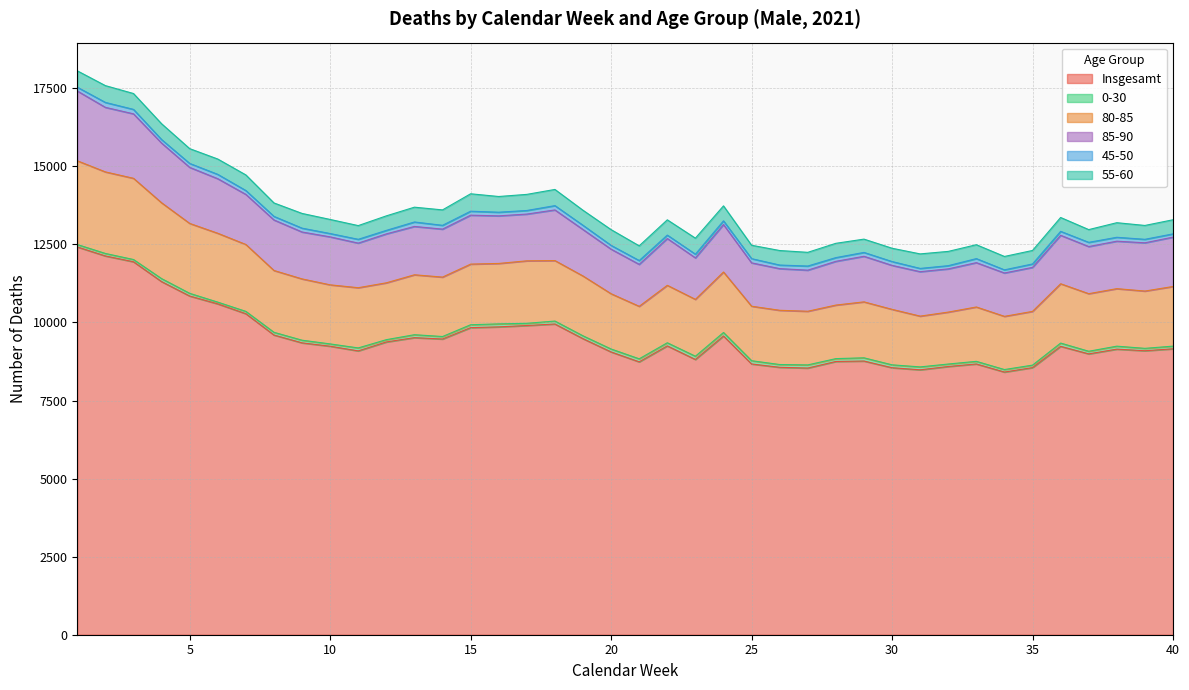

Which series has the widest spread of values?

Insgesamt